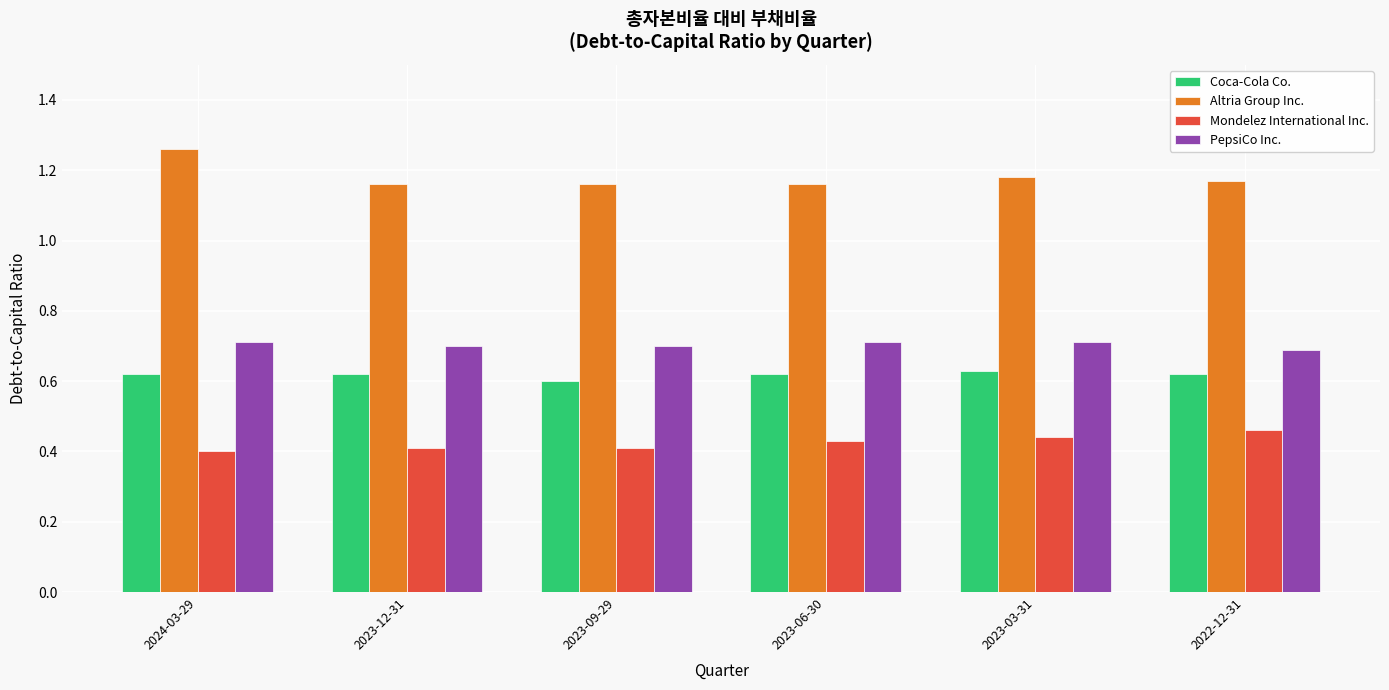

Are the bars horizontal?

No